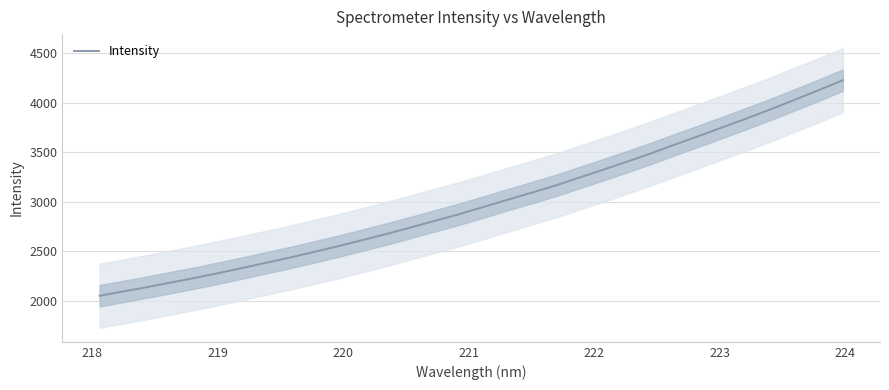

What is the minimum value for Intensity?

2049.0